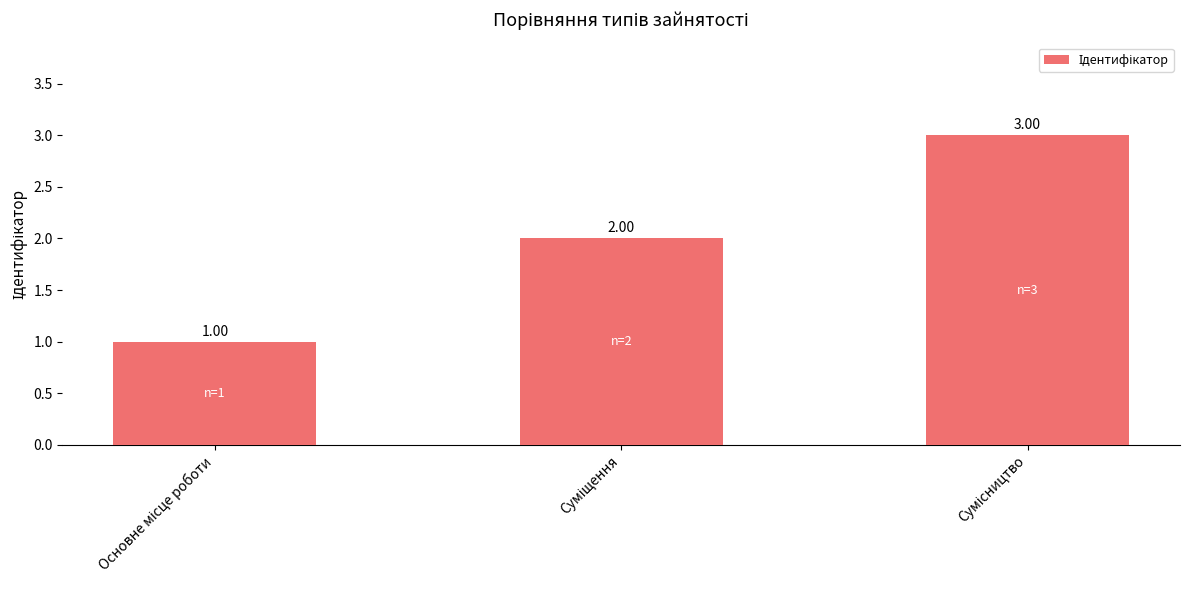

What is the difference between the maximum and minimum values?

2